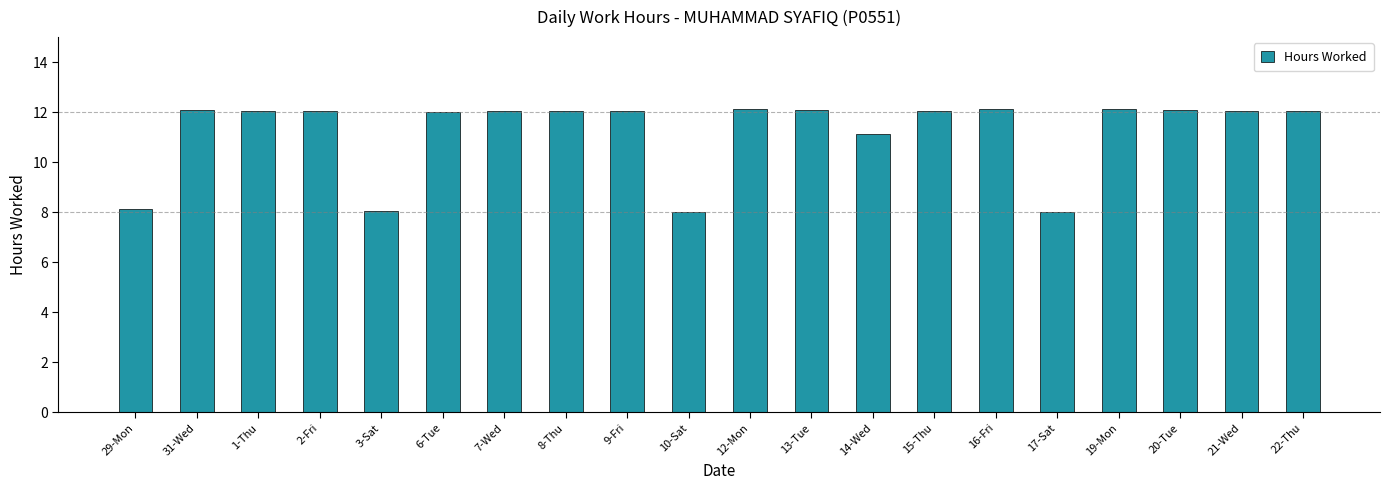

The chart shows a value of 4.4 at 13-Tue. True or false?

False